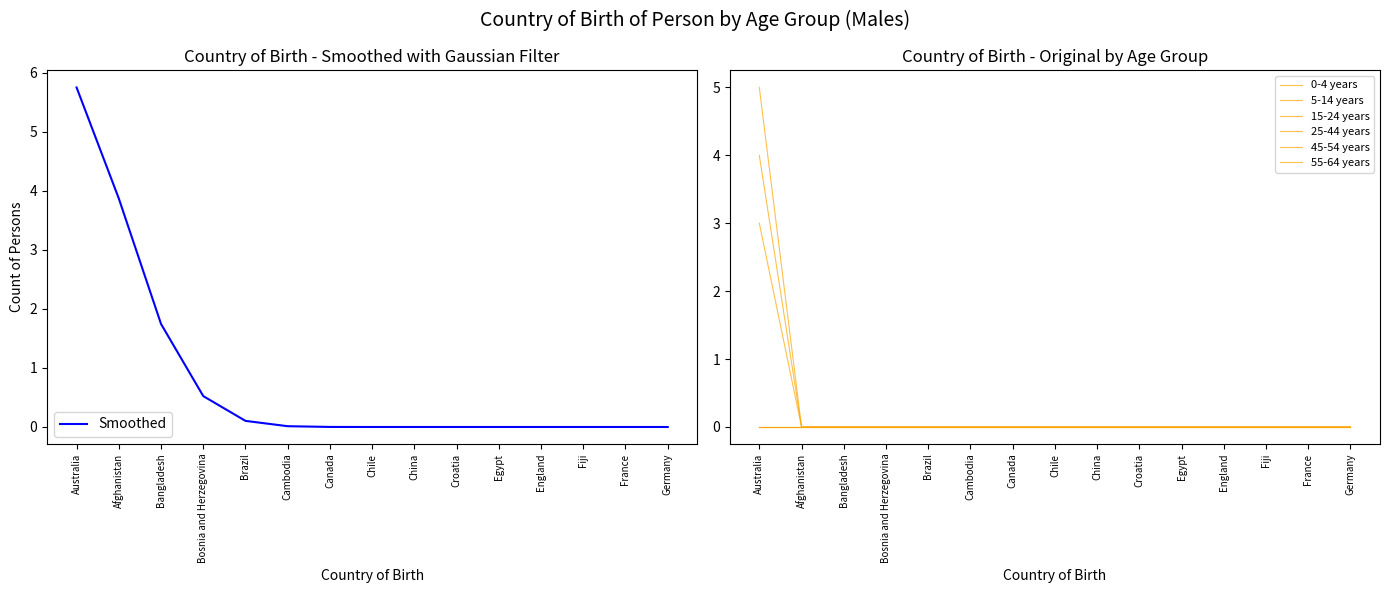

True or false: 5-14 years and 0-4 years cross at least once.

False